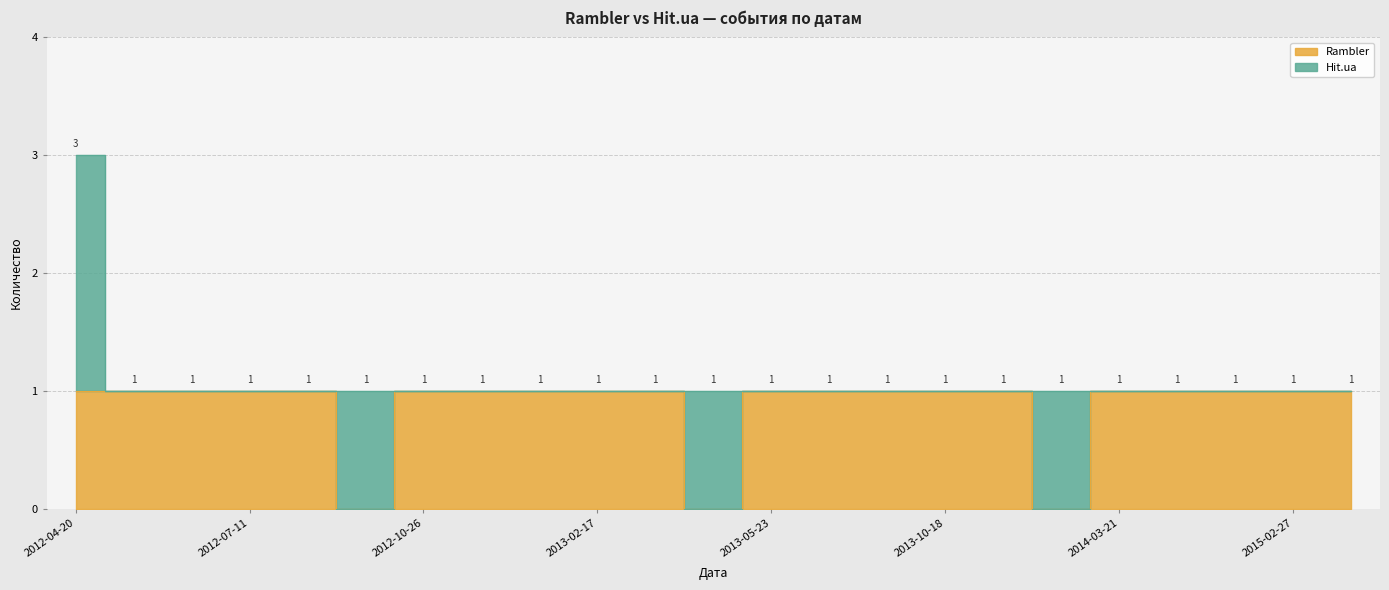

Read the value at 2012-08-22.

1